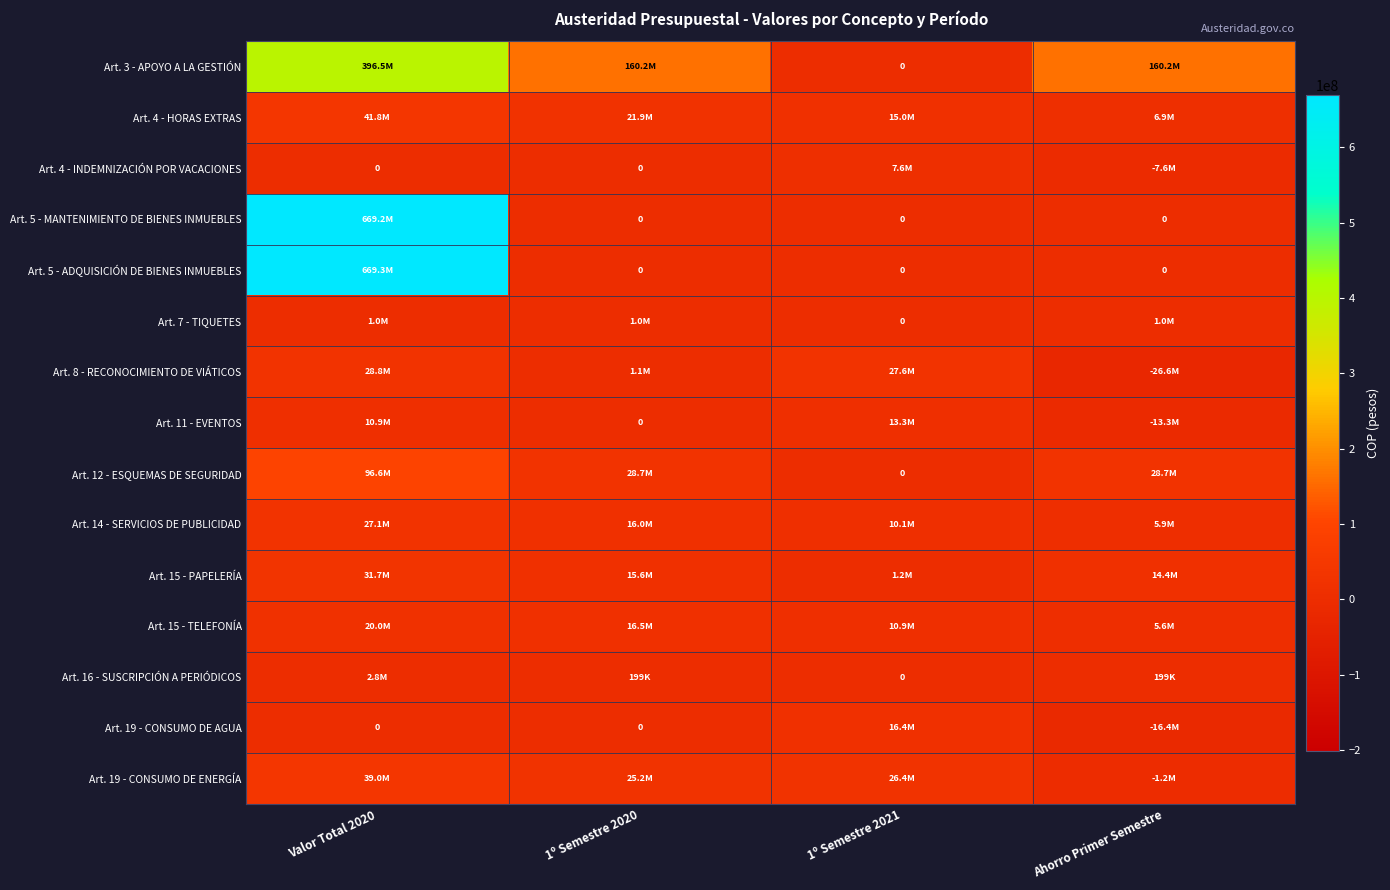

What is the minimum value for Art. 14 - SERVICIOS DE PUBLICIDAD?

5935747